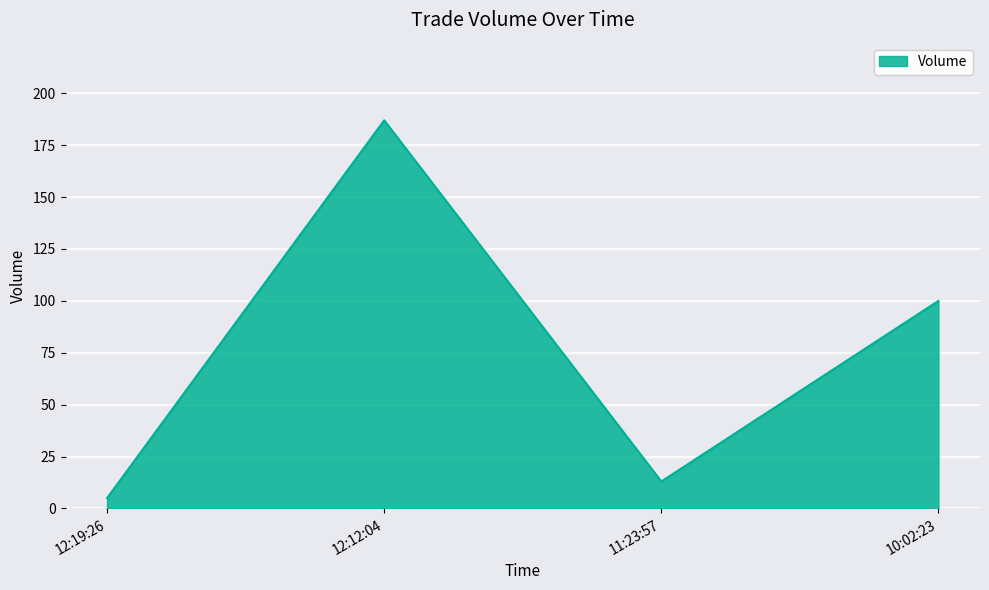

What position from the right is 10:02:23?

1